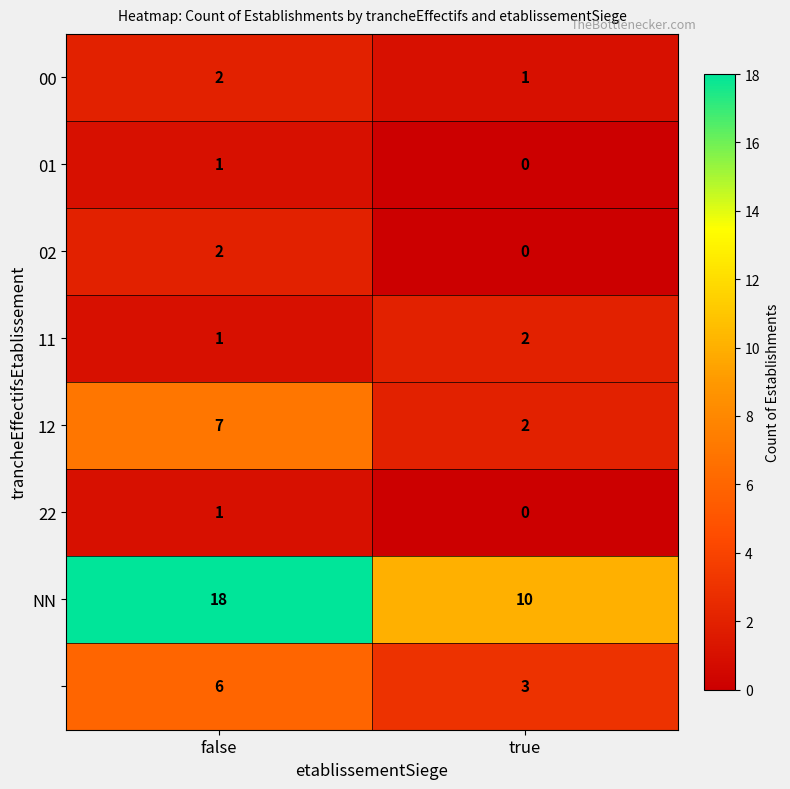

At which category is the sum across all series the highest?

false